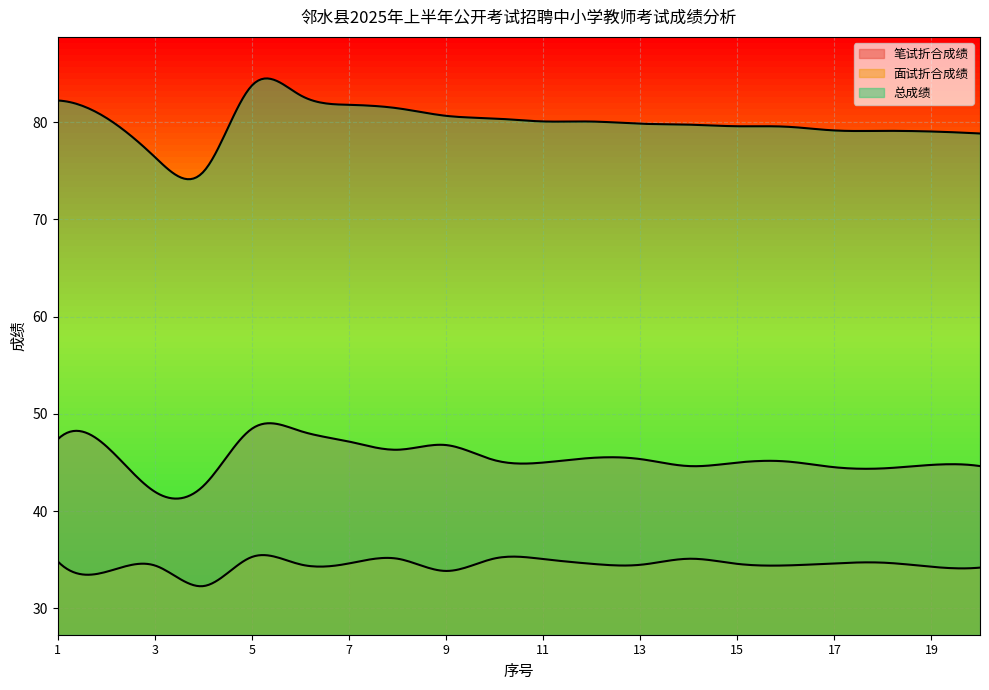

Rank the series by their maximum value, from highest to lowest.

总成绩, 笔试折合成绩, 面试折合成绩